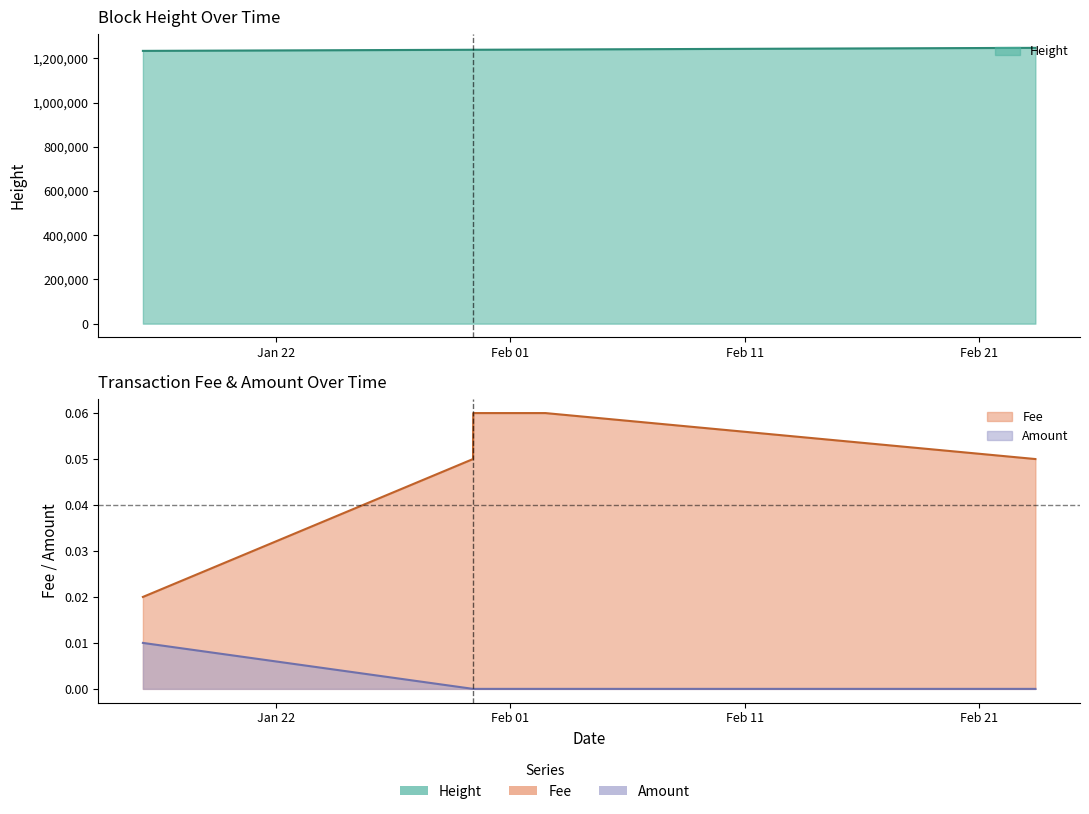

Rank the series at 2024-01-30 09:46:18 from highest to lowest value.

Height, Fee, Amount